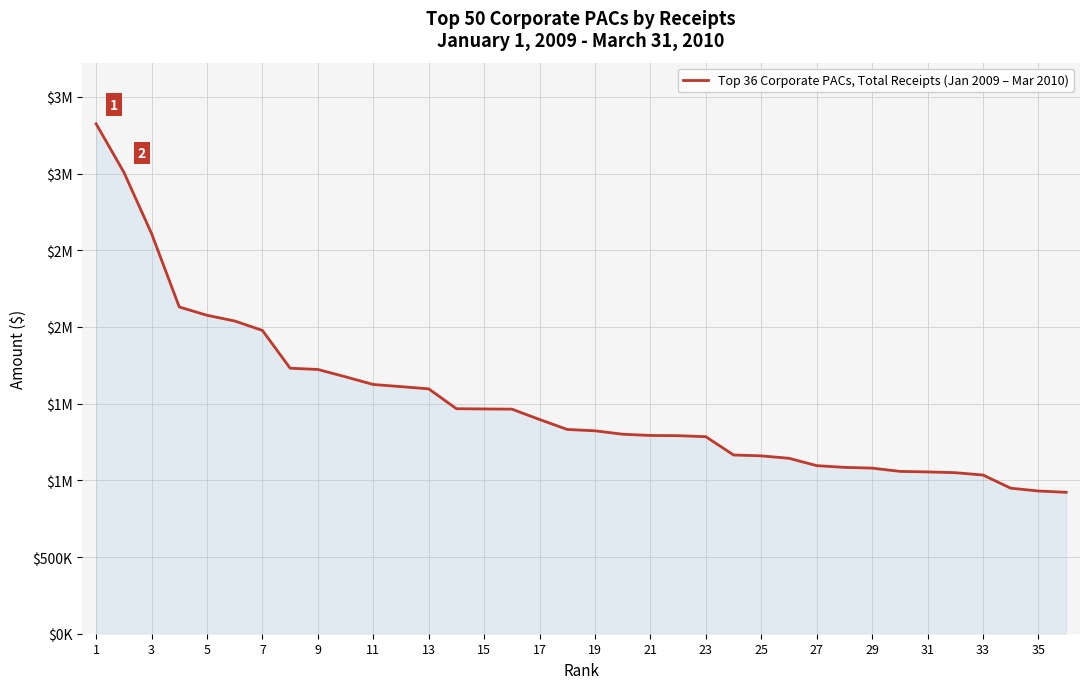

Does the chart have visible grid lines?

Yes